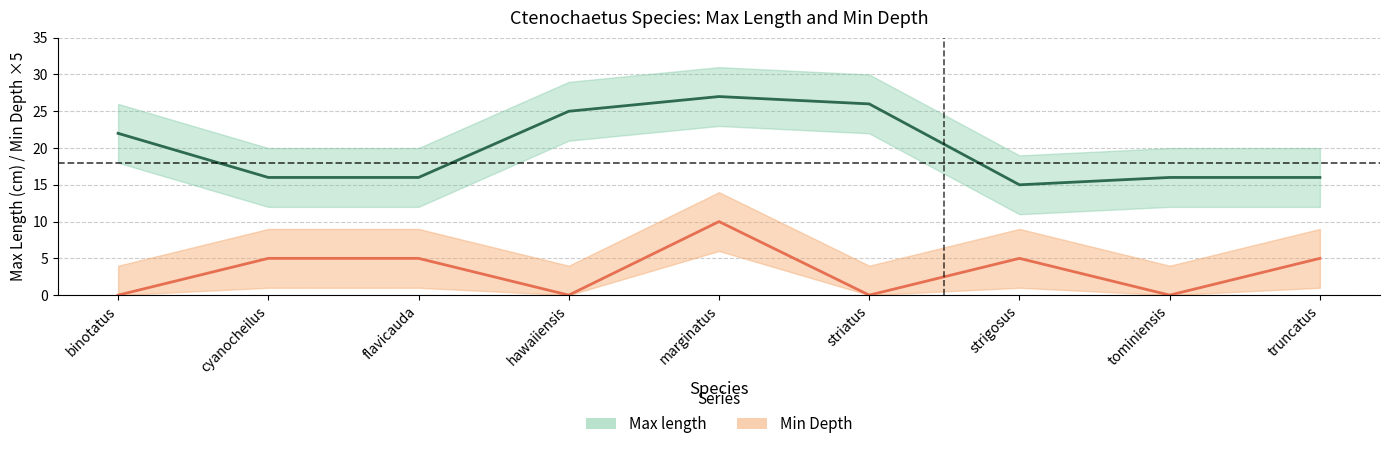

What is the difference between the second highest and minimum values in the Min Depth series?

5